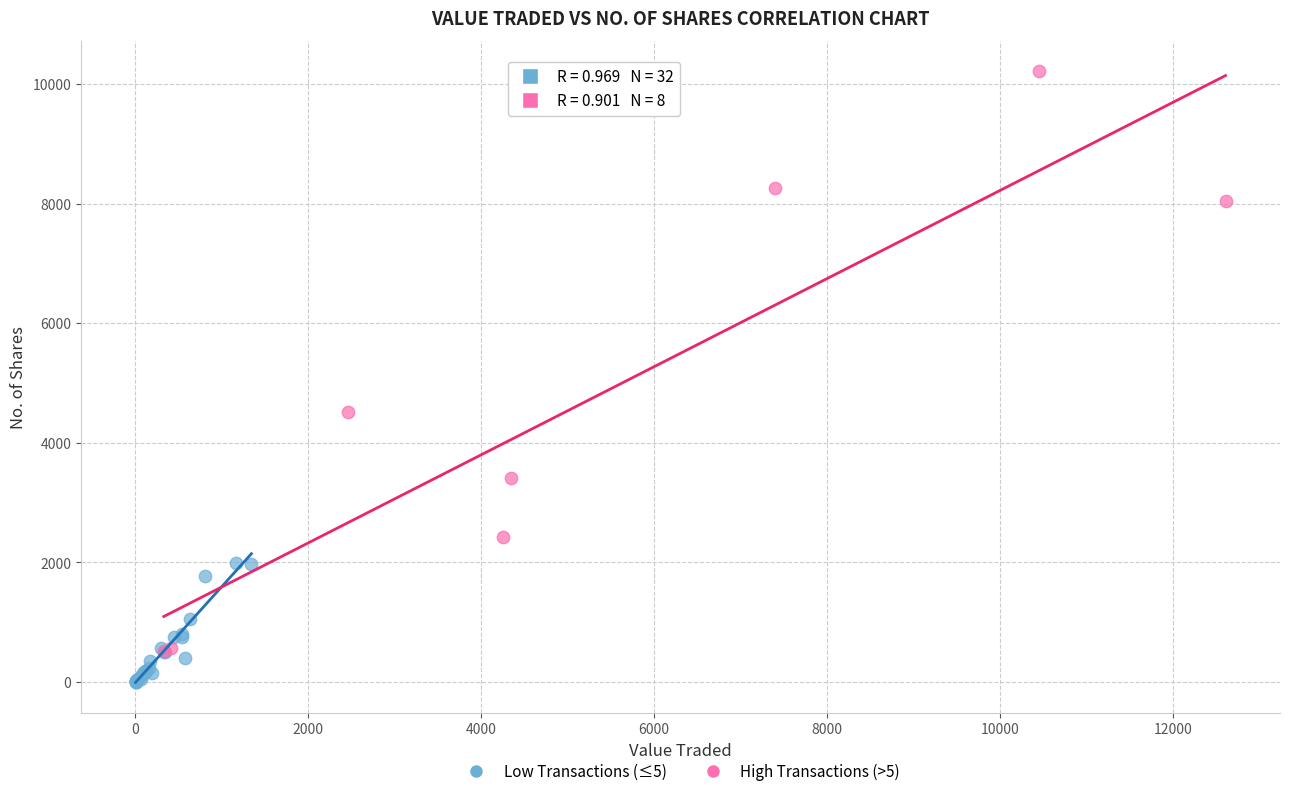

Which series reaches the maximum Y coordinate?

High Transactions (>5)